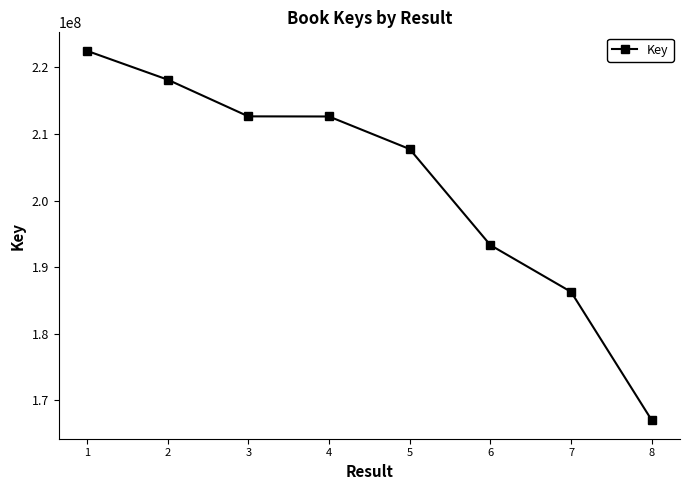

What is the smallest value displayed?

167023968